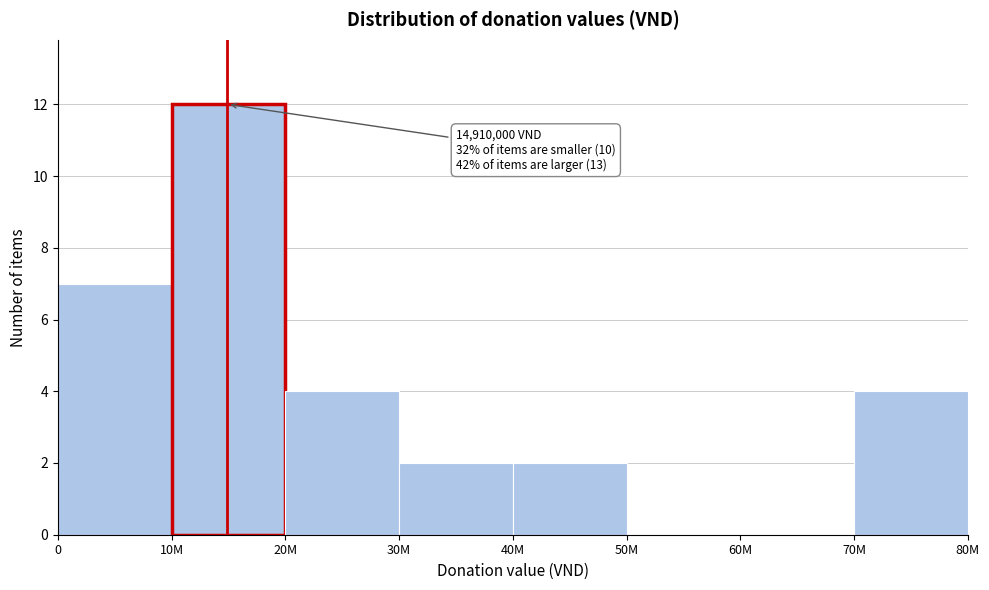

Reading left to right, extract all data points from this chart.

0=7	10M=12	20M=4	30M=2	40M=2	50M=0	60M=0	70M=4